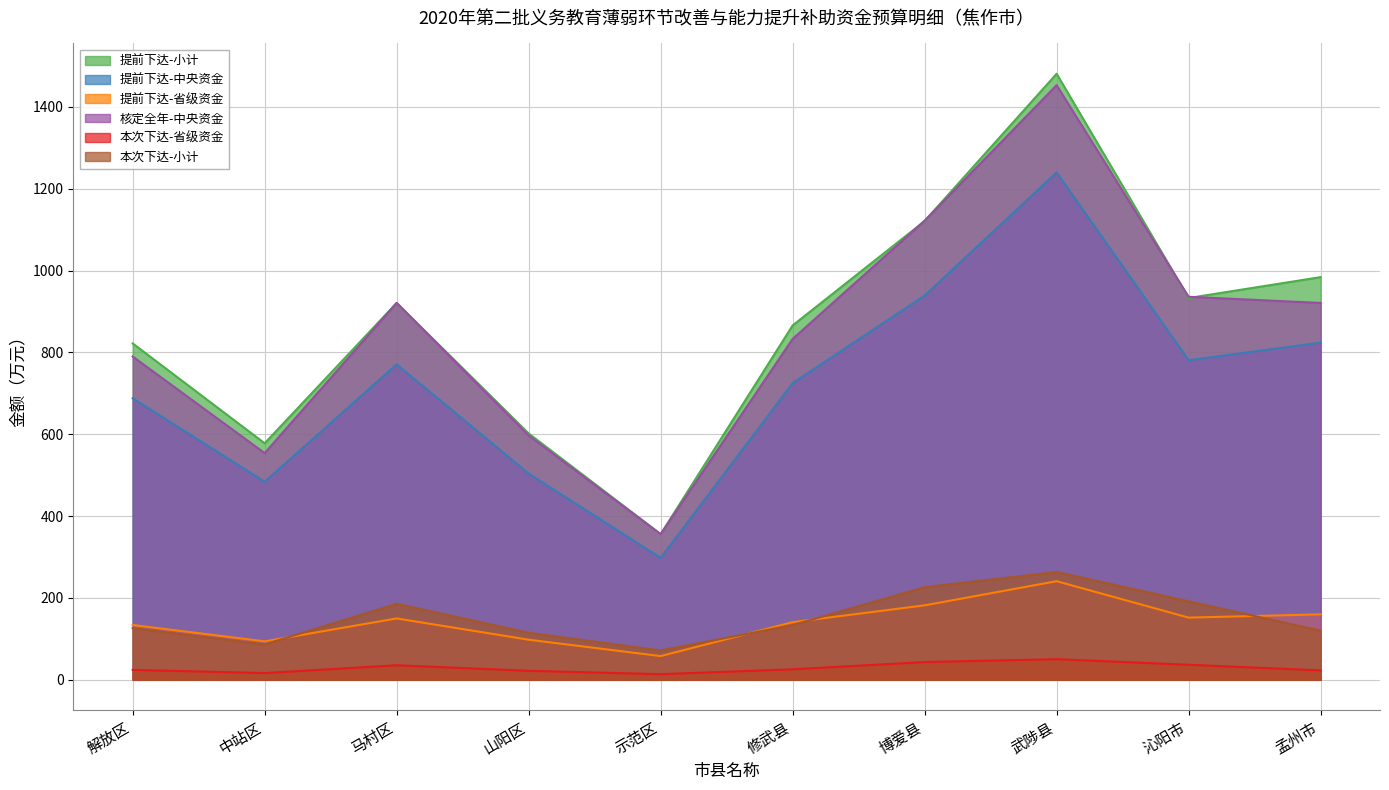

How many data points in 提前下达-省级资金 are above 150?

4